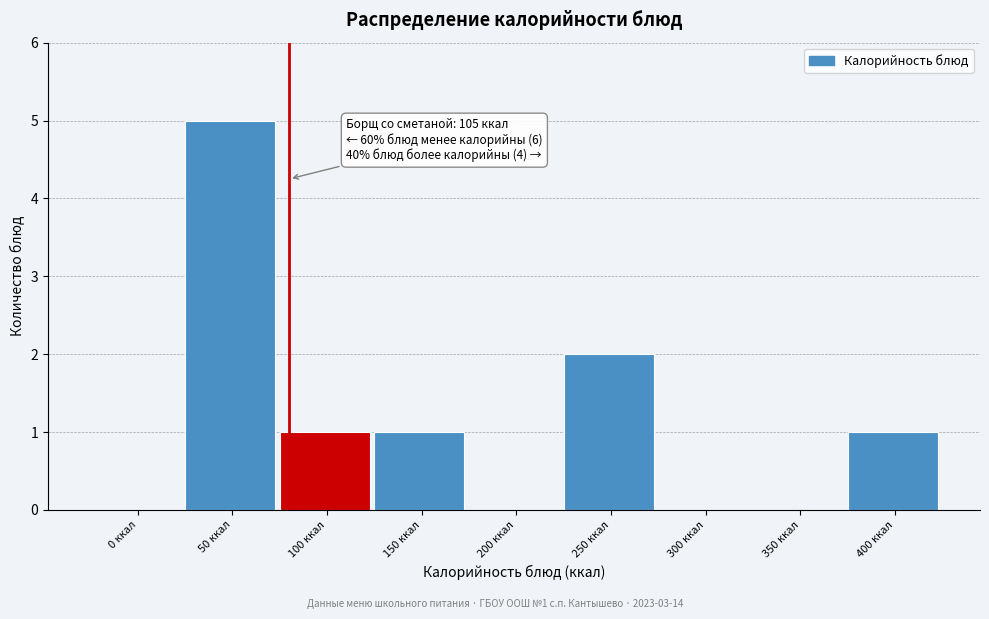

Reading left to right, transcribe all the data shown in this chart.

0 ккал=0	50 ккал=5	100 ккал=1	150 ккал=1	200 ккал=0	250 ккал=2	300 ккал=0	350 ккал=0	400 ккал=1